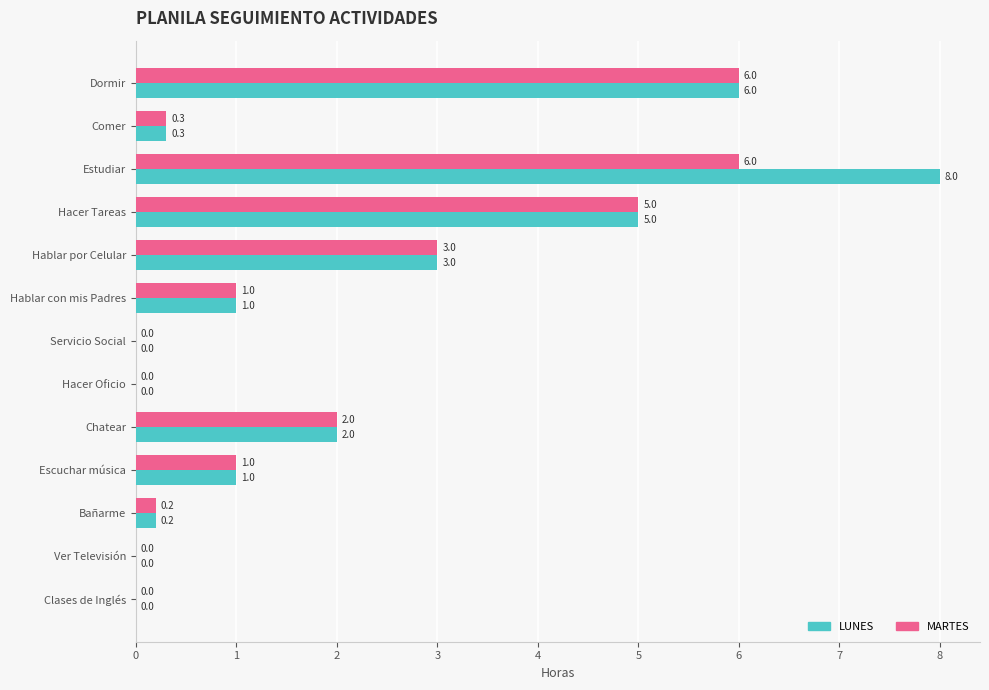

True or false: MARTES has a value of 0.4 at Chatear.

False